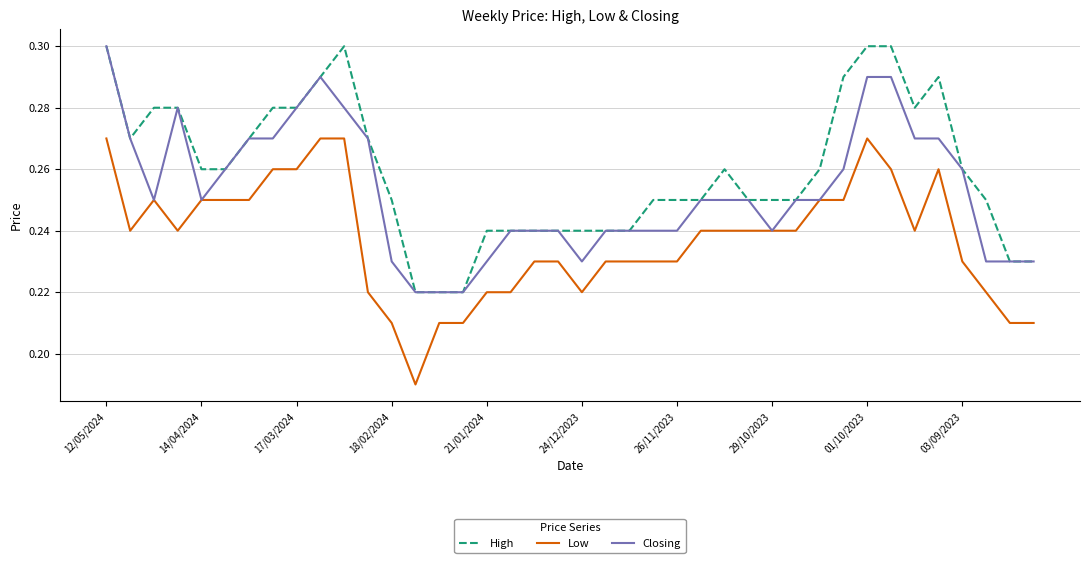

How many High values are between 0 and 1?

40